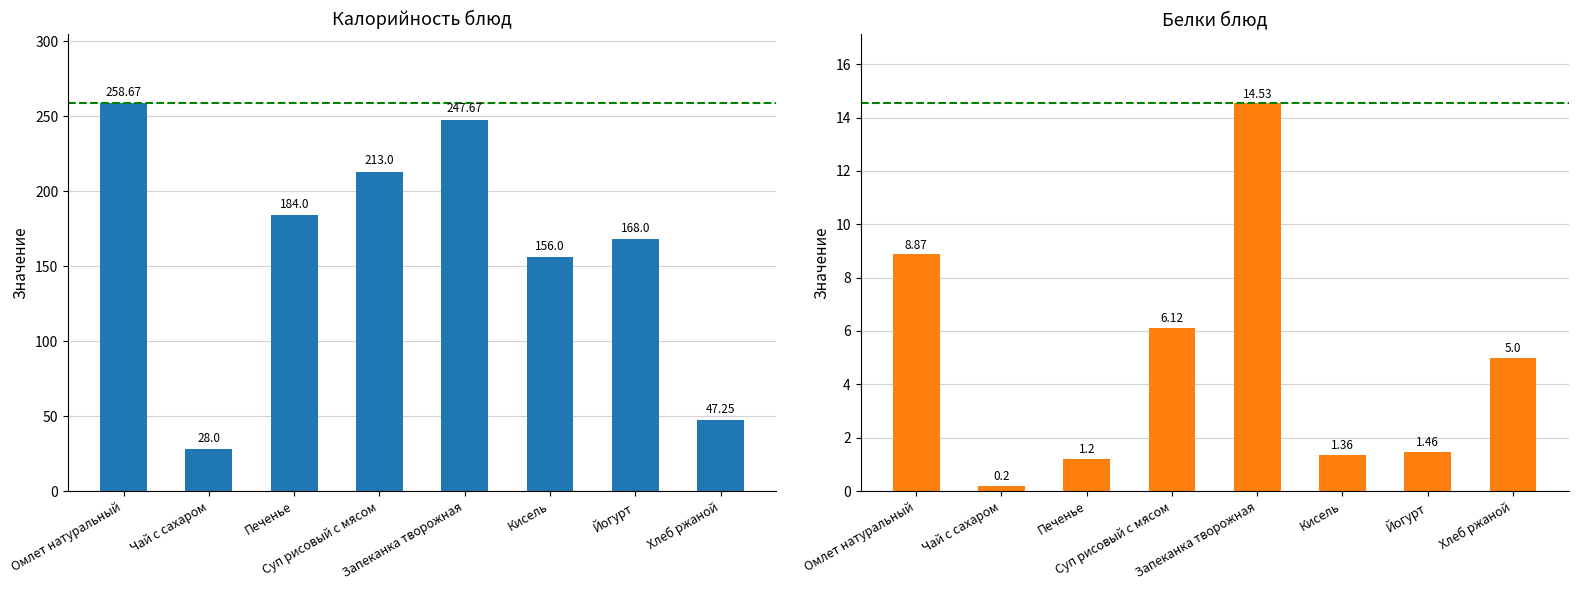

What is the value of the Белки bar at the 3rd from the left?

1.2